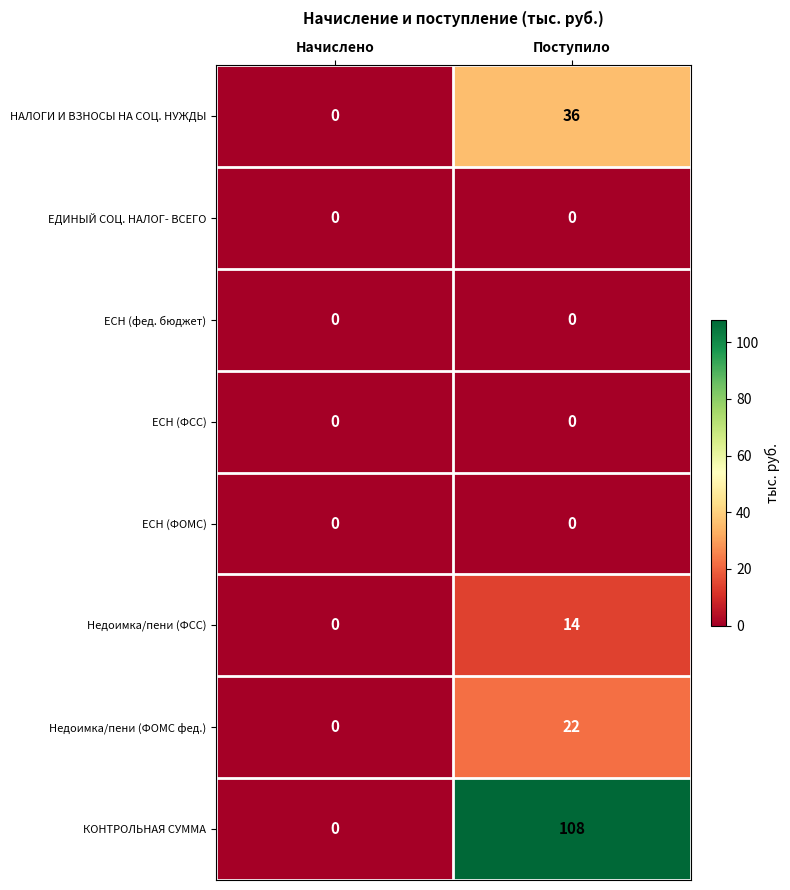

What is the total value across all series at Поступило?

180